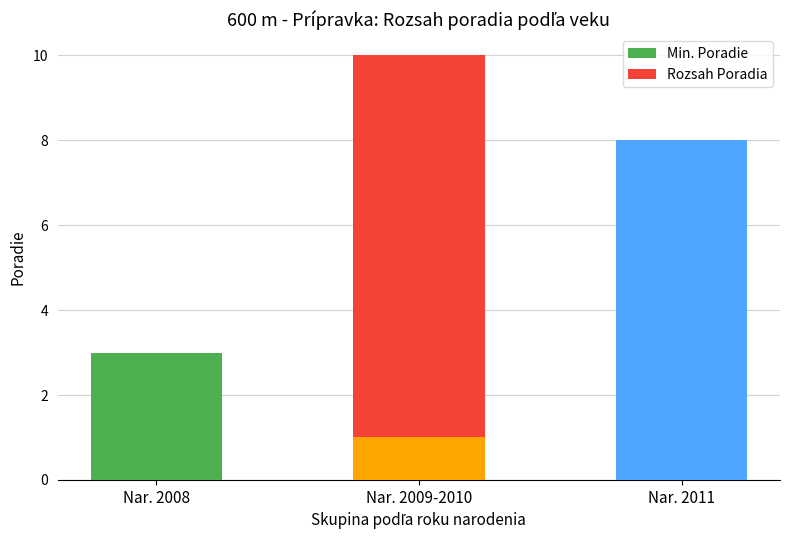

What is the sum of the Min. Poradie values at Nar. 2009-2010 and Nar. 2011?

9